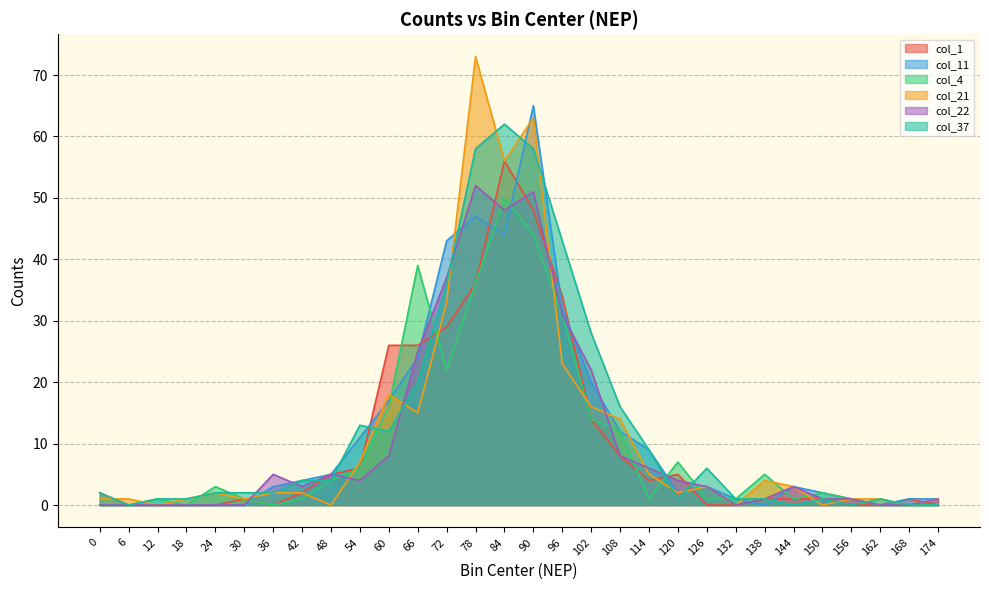

How many lines are shown in the chart?

6